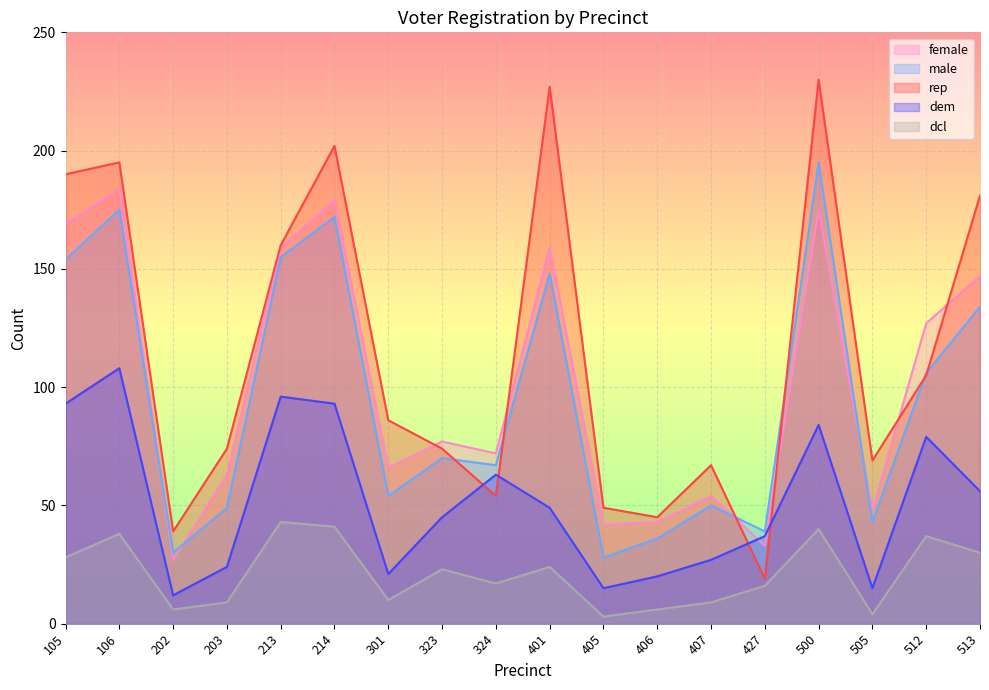

Rank the series by their maximum value, from highest to lowest.

rep, male, female, dem, dcl